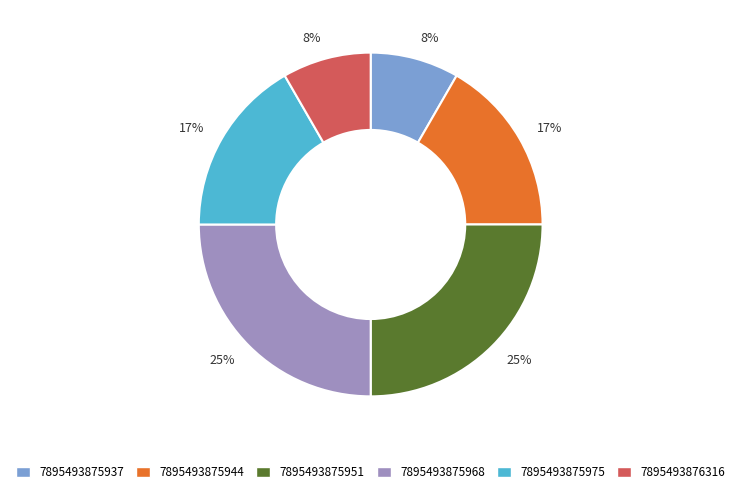

Is the sum of 7895493876316 and 7895493875975 greater than half?

No